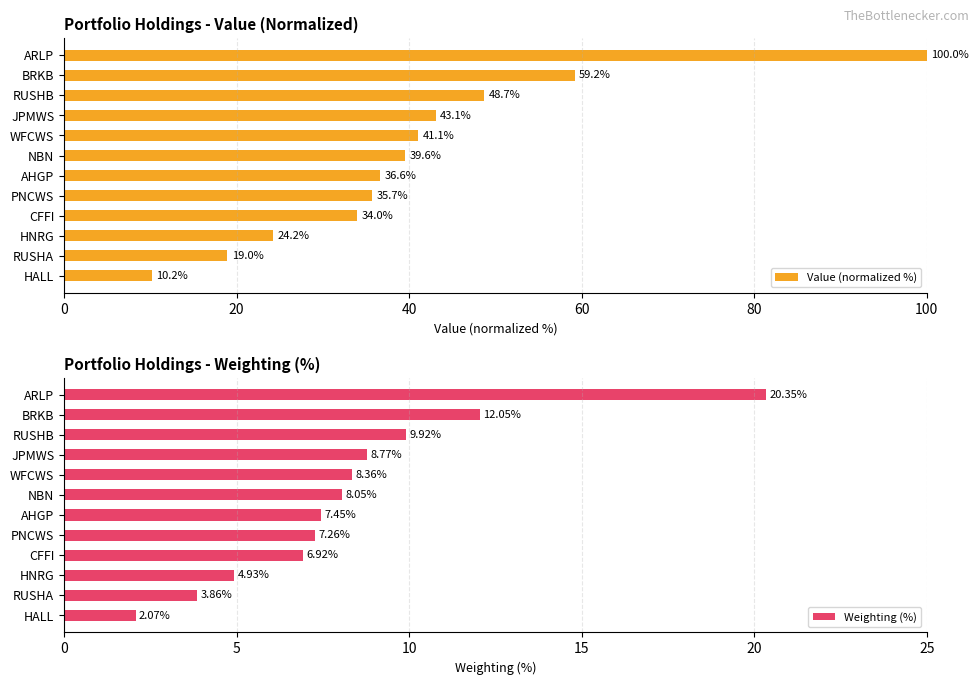

At which label does Value (normalized %) reach its minimum?

HALL